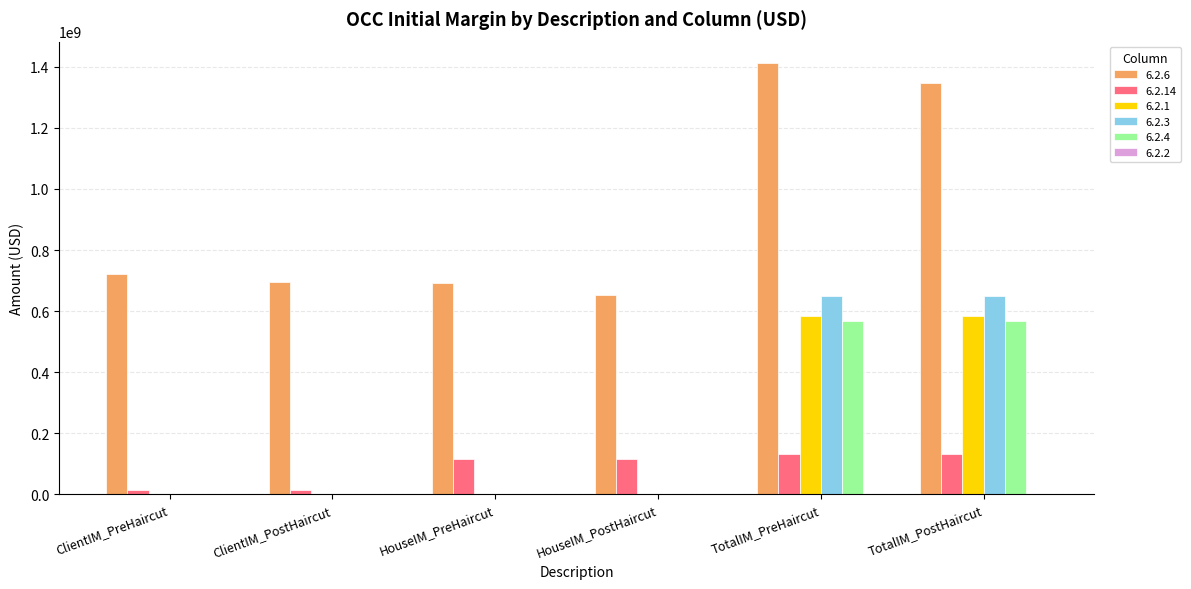

What is the sum of all 6.2.6 values?

5520447538